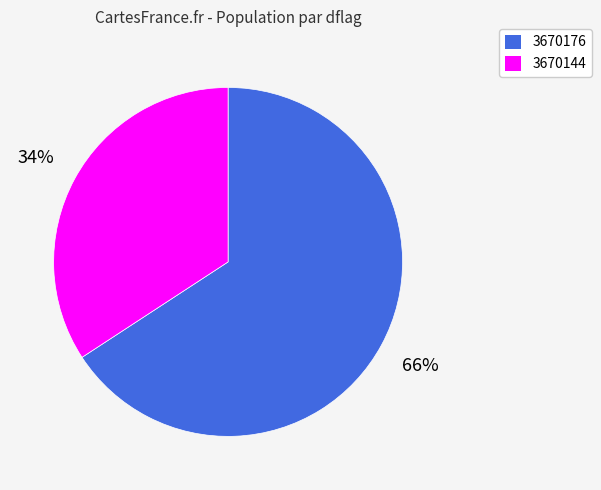

How many slices are in this pie chart?

2